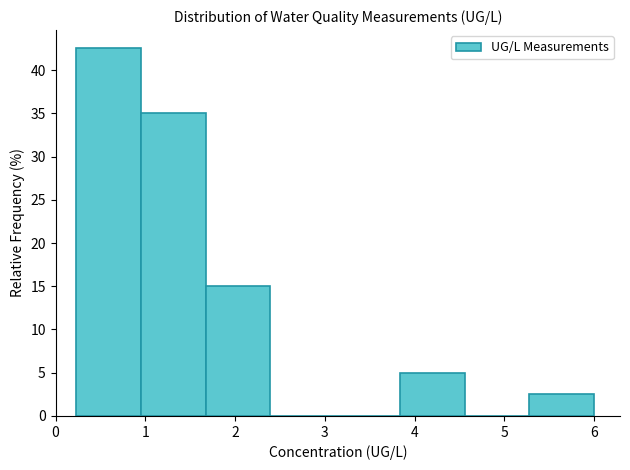

Reading left to right, list every bar in this chart as the range it spans on the x-axis followed by its height. Neither the bar edges nor the heights are printed on the chart, so give them approximately, as read against the axes.

0.2 to 1.0: 42.5
1.0 to 1.7: 35.0
1.7 to 2.4: 15.0
2.4 to 3.1: 0
3.1 to 3.8: 0
3.8 to 4.6: 5.0
4.6 to 5.3: 0
5.3 to 6.0: 2.5